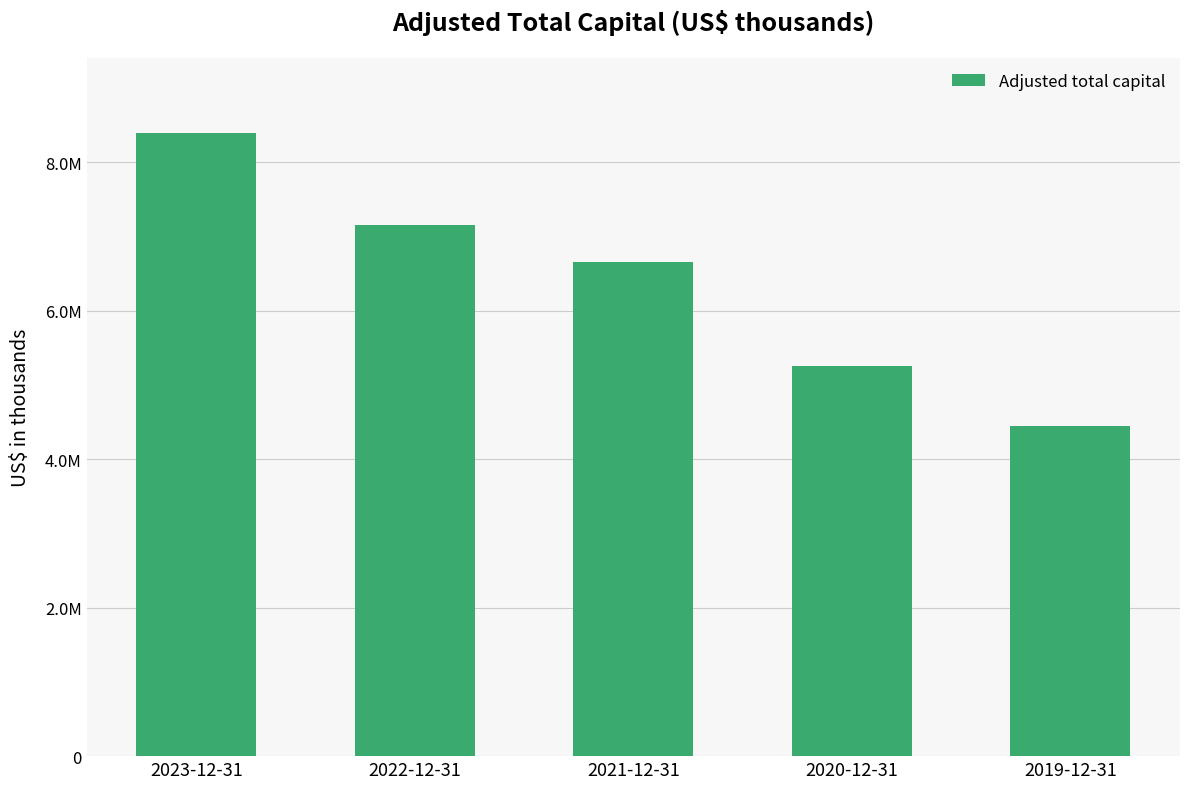

Does the chart contain any negative values?

No